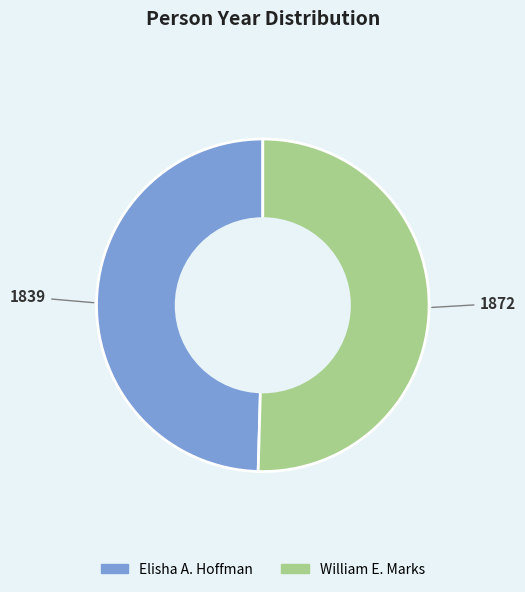

Rank the categories by value from lowest to highest.

Elisha A. Hoffman, William E. Marks